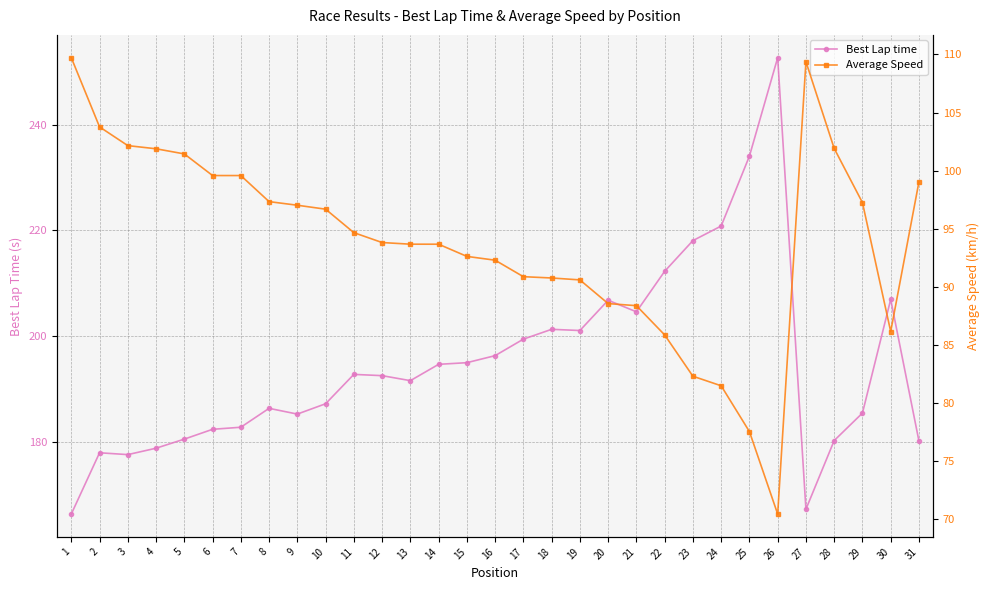

Where does the Average Speed series first go above 93?

1